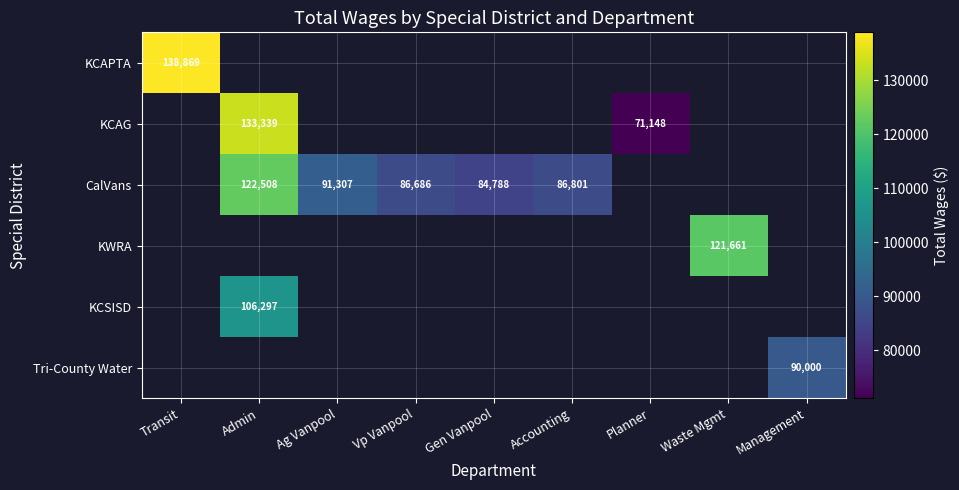

True or false: CalVans has a value of 84788 at Gen Vanpool.

True